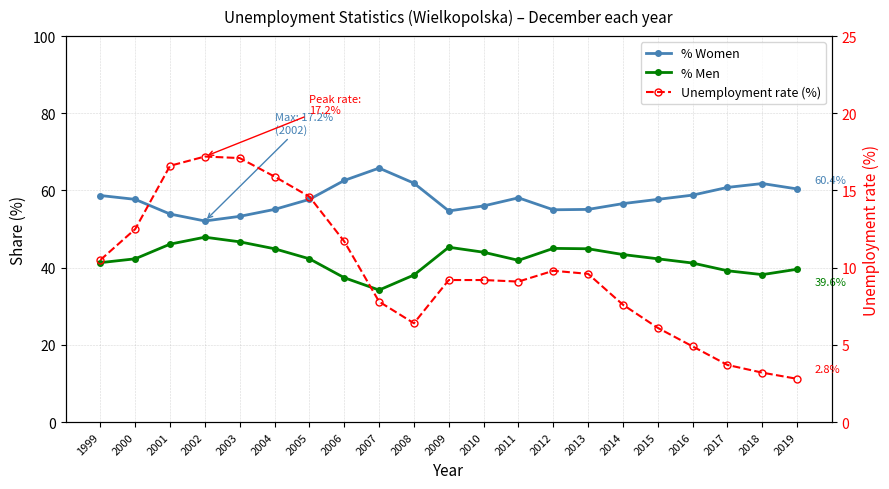

Reading left to right, transcribe all the data shown in this chart.

% Women: 1999=58.7	2000=57.7	2001=53.9	2002=52.1	2003=53.3	2004=55.1	2005=57.7	2006=62.6	2007=65.8	2008=61.9	2009=54.7	2010=56.0	2011=58.1	2012=55.0	2013=55.1	2014=56.6	2015=57.7	2016=58.8	2017=60.8	2018=61.8	2019=60.4
% Men: 1999=41.3	2000=42.3	2001=46.1	2002=47.9	2003=46.7	2004=44.9	2005=42.3	2006=37.4	2007=34.2	2008=38.1	2009=45.3	2010=44.0	2011=41.9	2012=45.0	2013=44.9	2014=43.4	2015=42.3	2016=41.2	2017=39.2	2018=38.2	2019=39.6
Unemployment rate (%): 1999=10.5	2000=12.5	2001=16.6	2002=17.2	2003=17.1	2004=15.9	2005=14.6	2006=11.7	2007=7.8	2008=6.4	2009=9.2	2010=9.2	2011=9.1	2012=9.8	2013=9.6	2014=7.6	2015=6.1	2016=4.9	2017=3.7	2018=3.2	2019=2.8